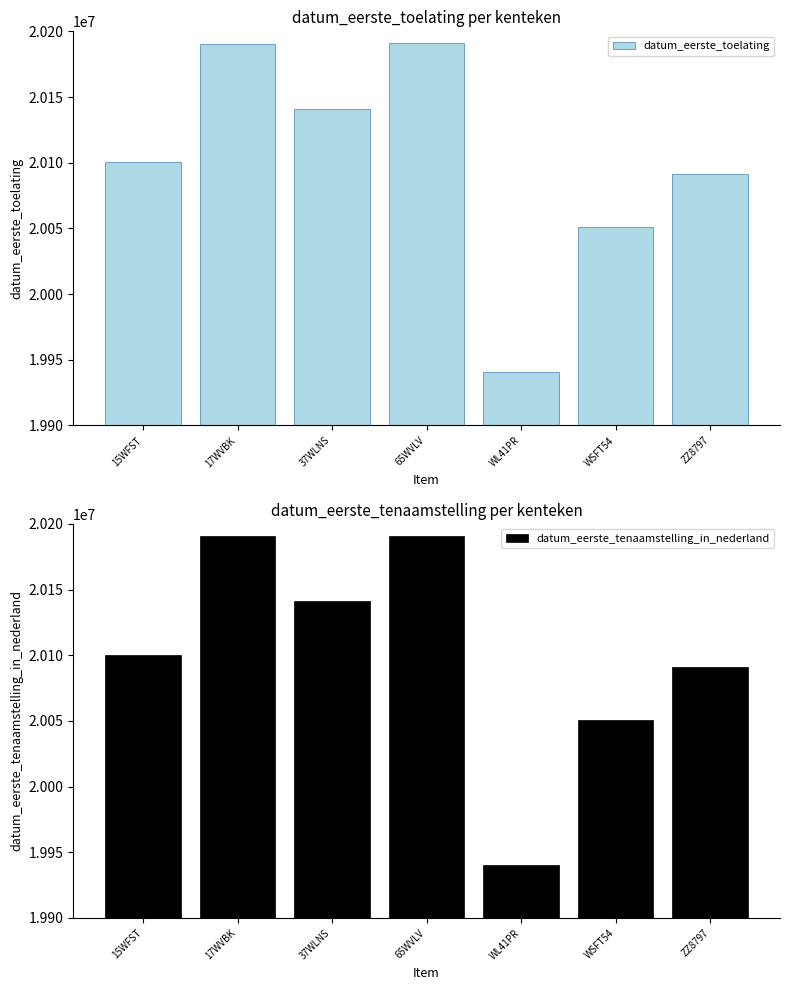

What is the label of the 3rd bar from the left?

37WLNS